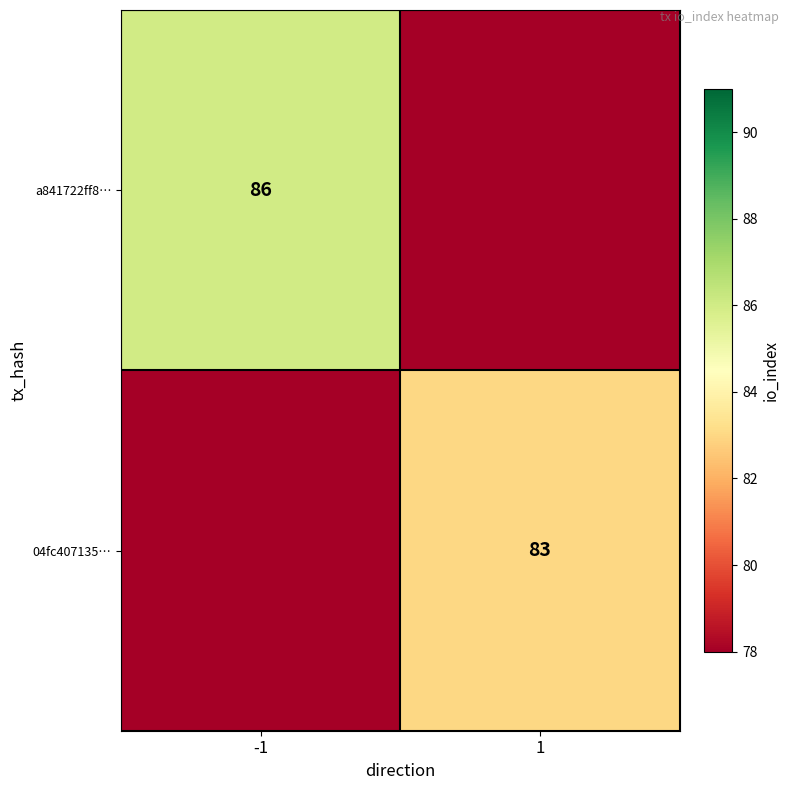

The a841722ff8… series shows 40 at -1. True or false?

False